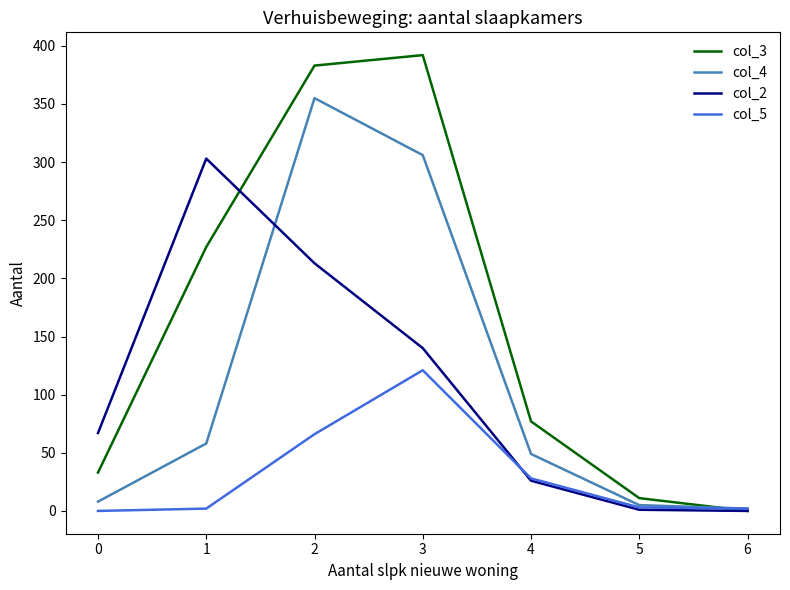

At which label is col_3 closest to 196?

1